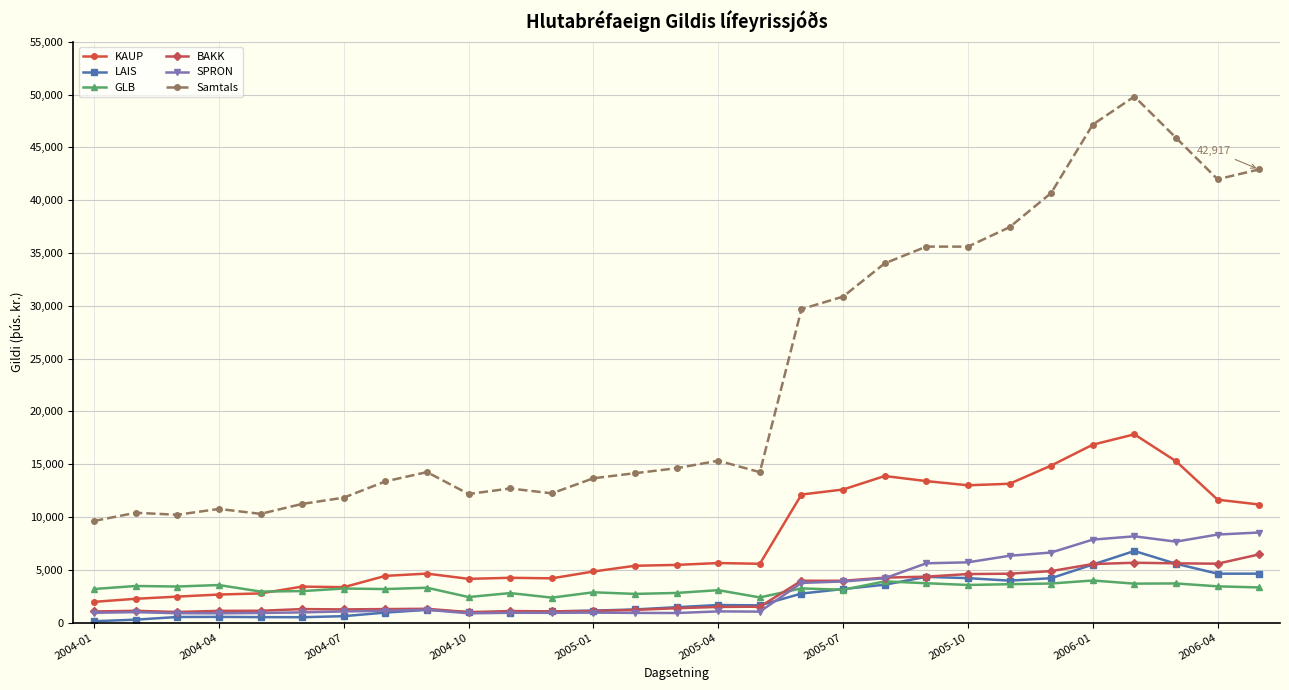

What is the value of the SPRON point at the 4th from the left?

879.7